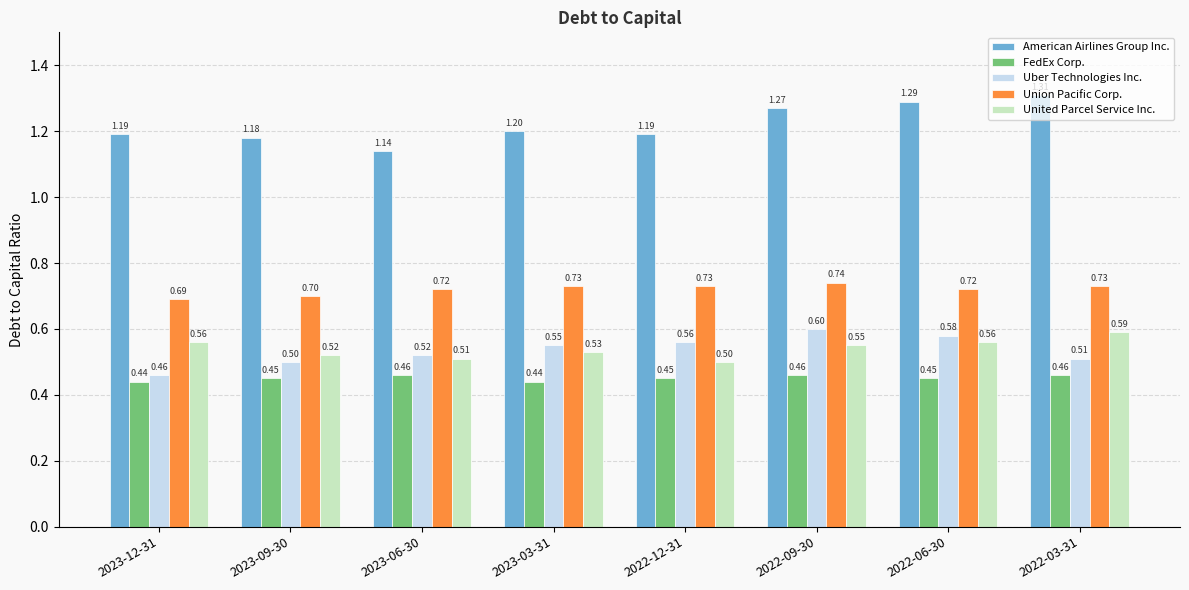

Does the chart contain any negative values?

No